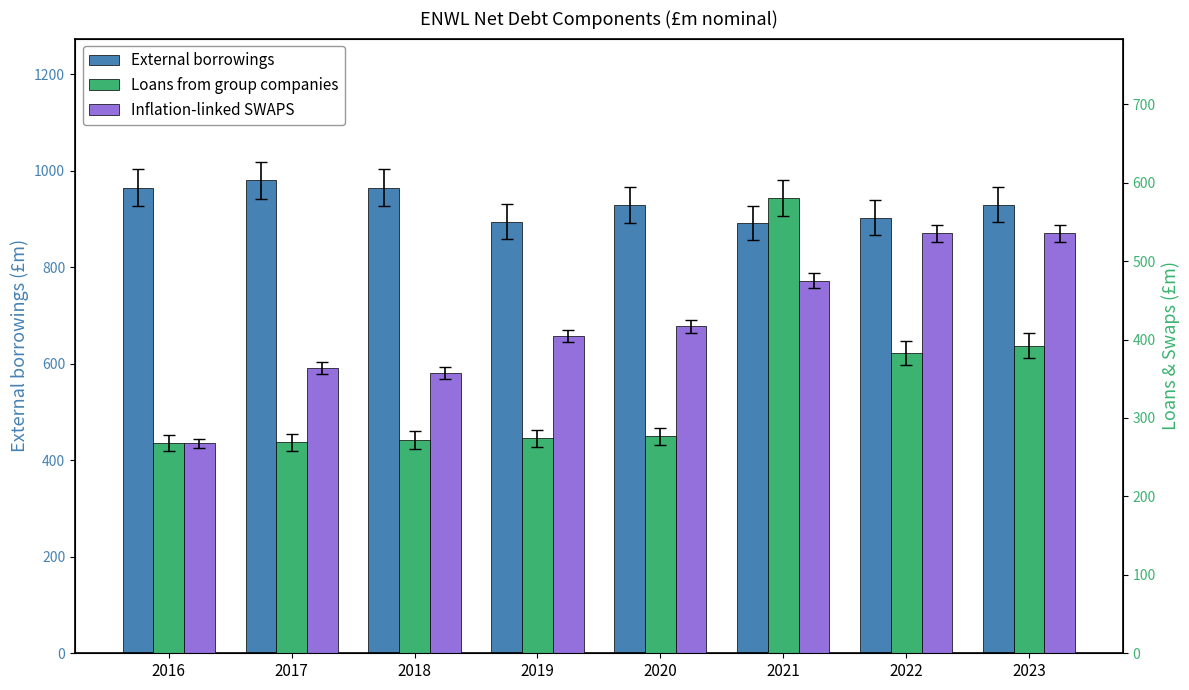

What is the spread (max minus min) of values at 2020?

652.1